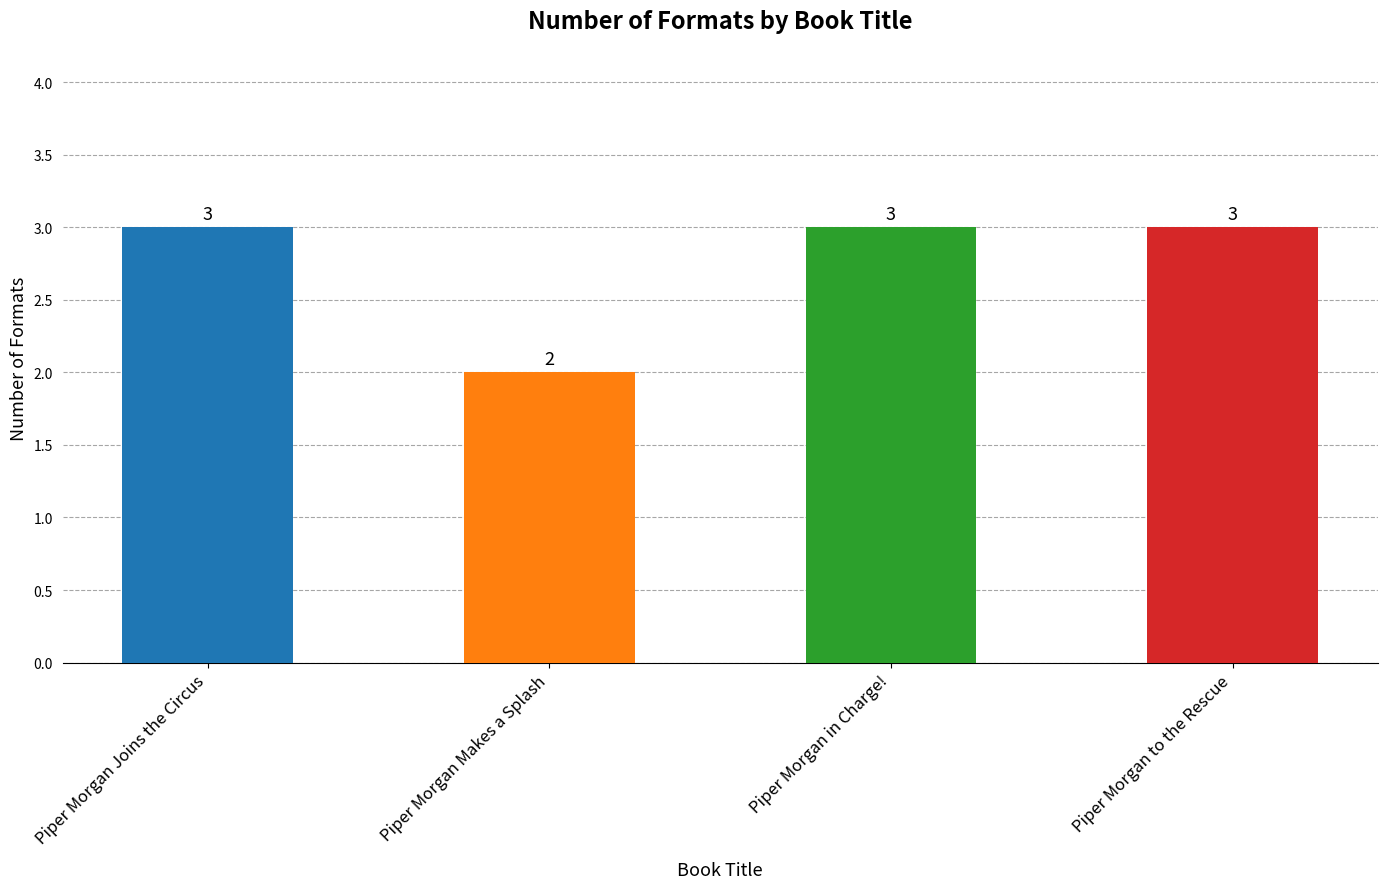

Are the bars horizontal?

No